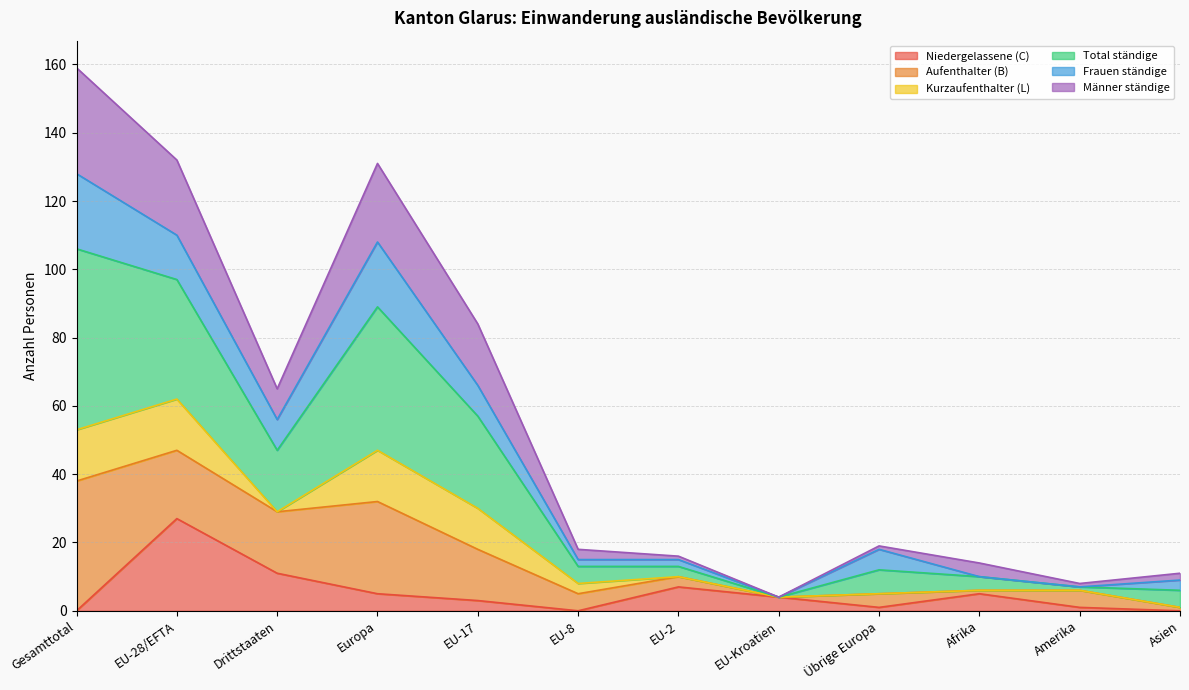

What is the highest value of the Niedergelassene (C) series?

27